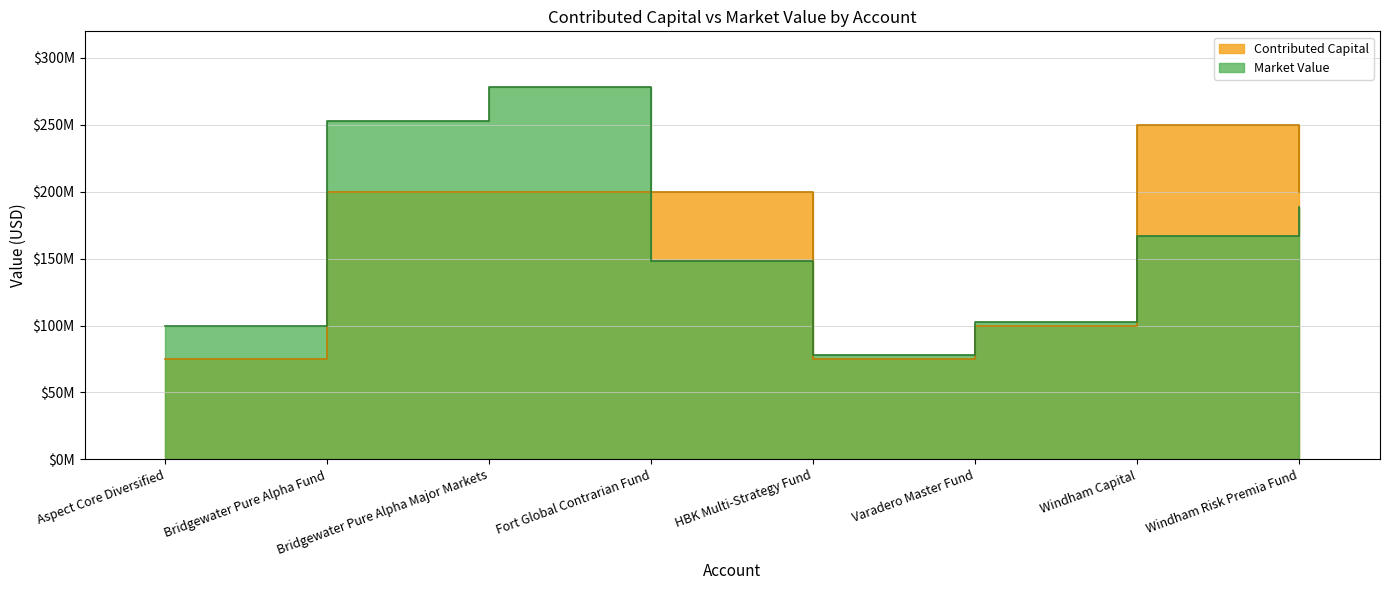

At which label does Contributed Capital reach its peak?

Windham Capital